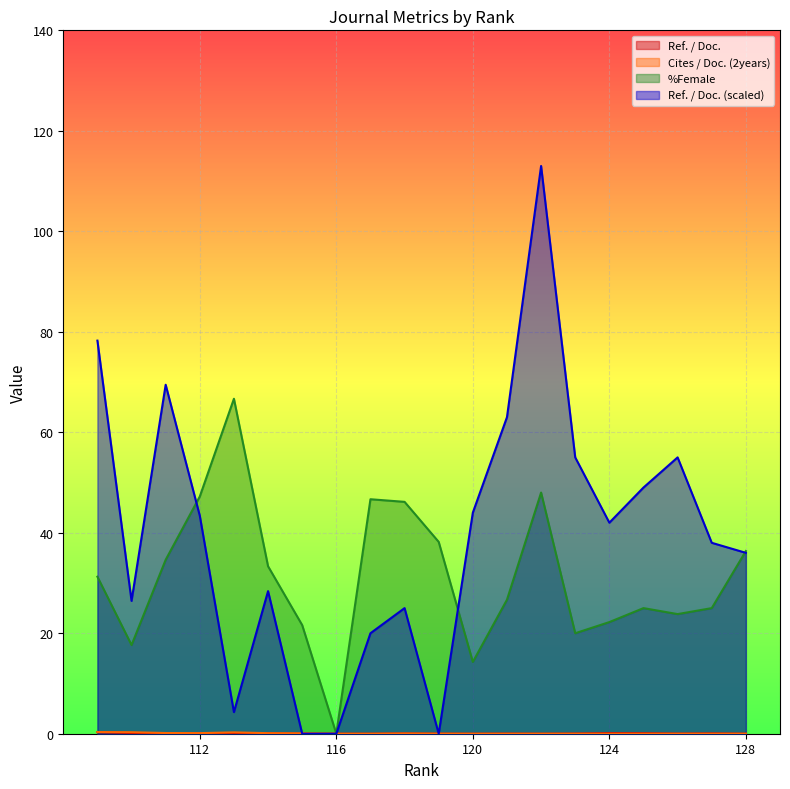

True or false: Cites / Doc. (2years) and %Female intersect in this chart.

False